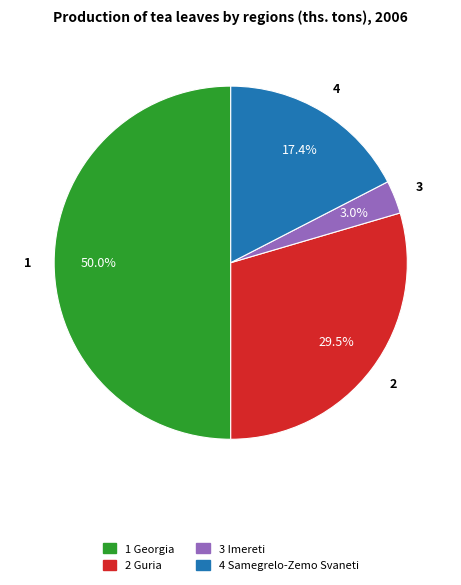

How many segments does this pie chart have?

4